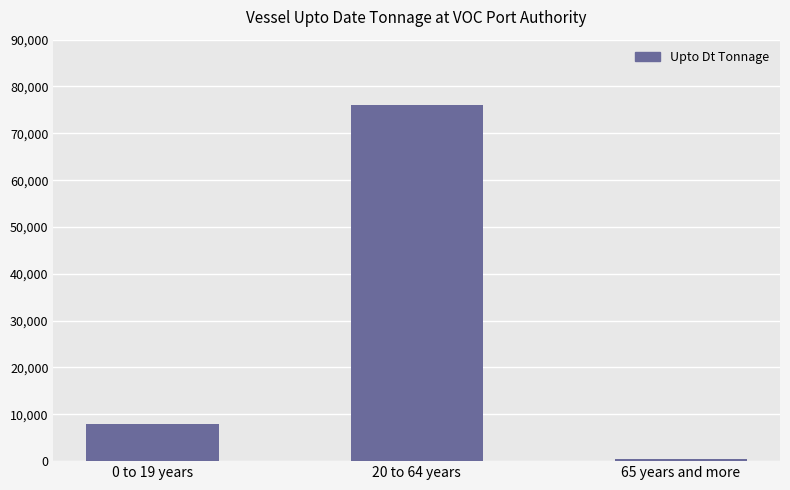

List the labels in order of value, smallest first.

65 years and more, 0 to 19 years, 20 to 64 years